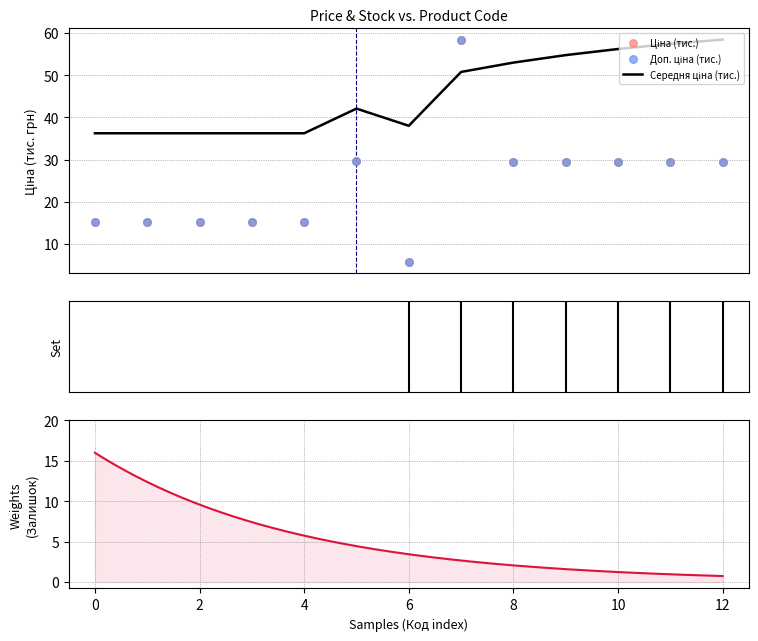

Which series has the largest Y range (max minus min)?

Ціна